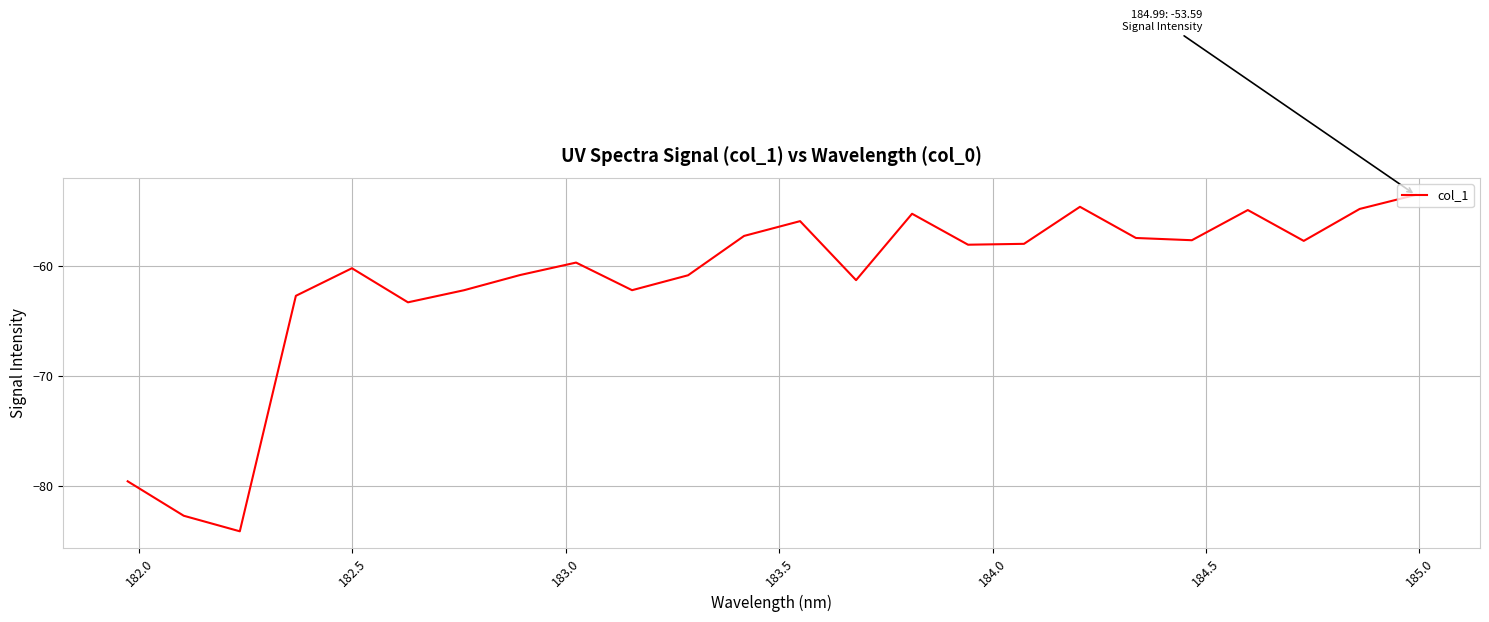

How many lines are shown in the chart?

1